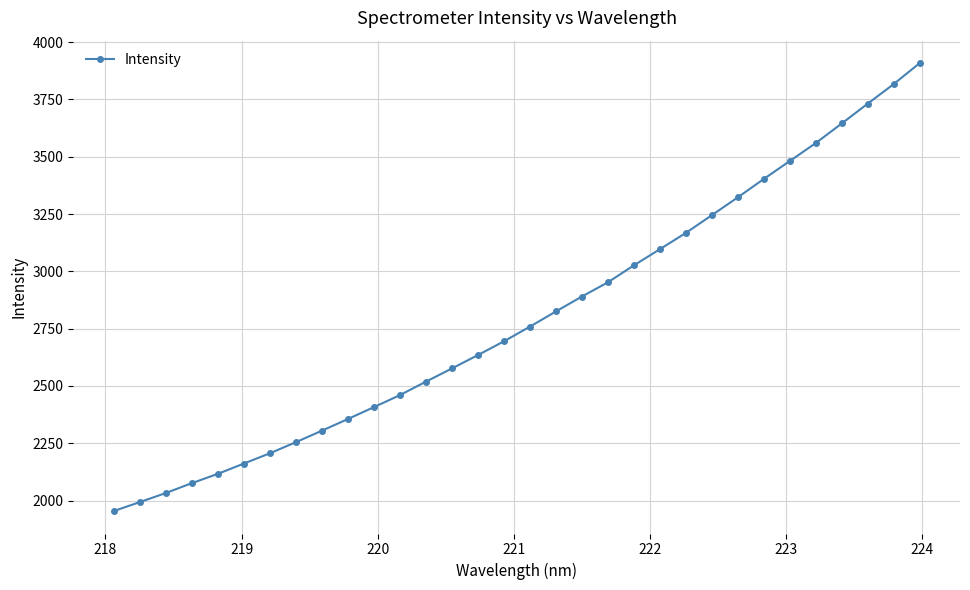

What is the average value?

2799.3